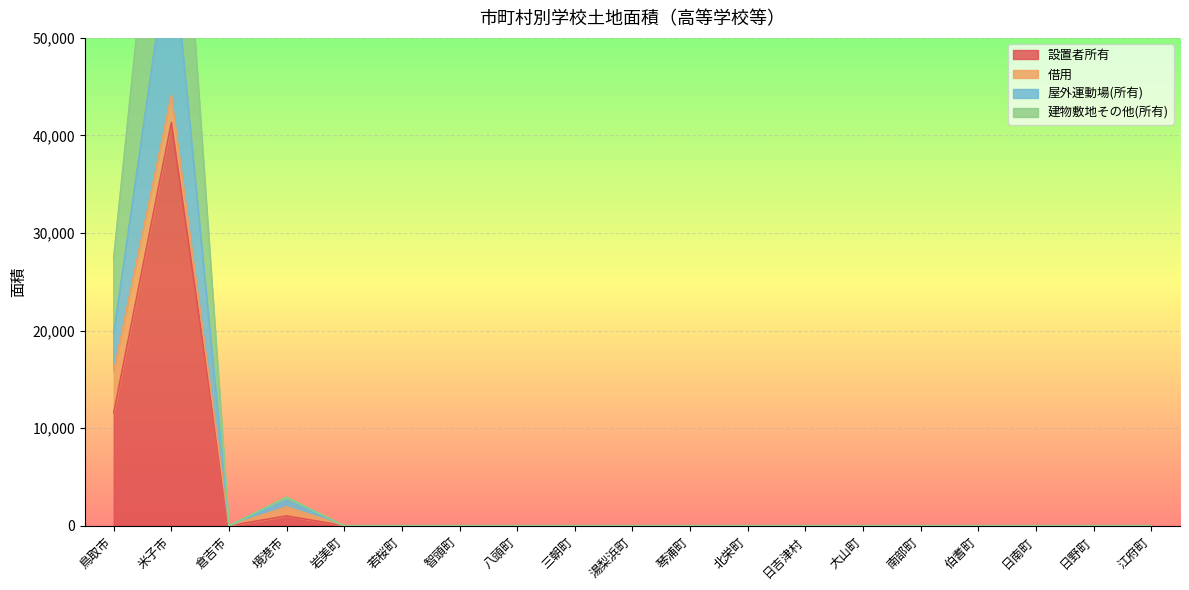

Is it true that 設置者所有 equals 0 at 江府町?

True